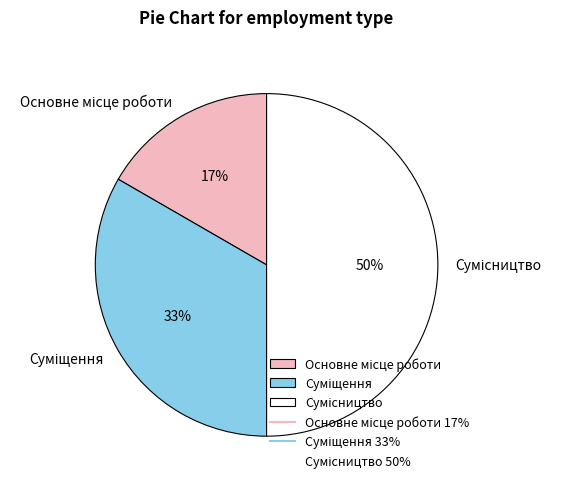

To the nearest percent, what is the average slice percentage?

33%